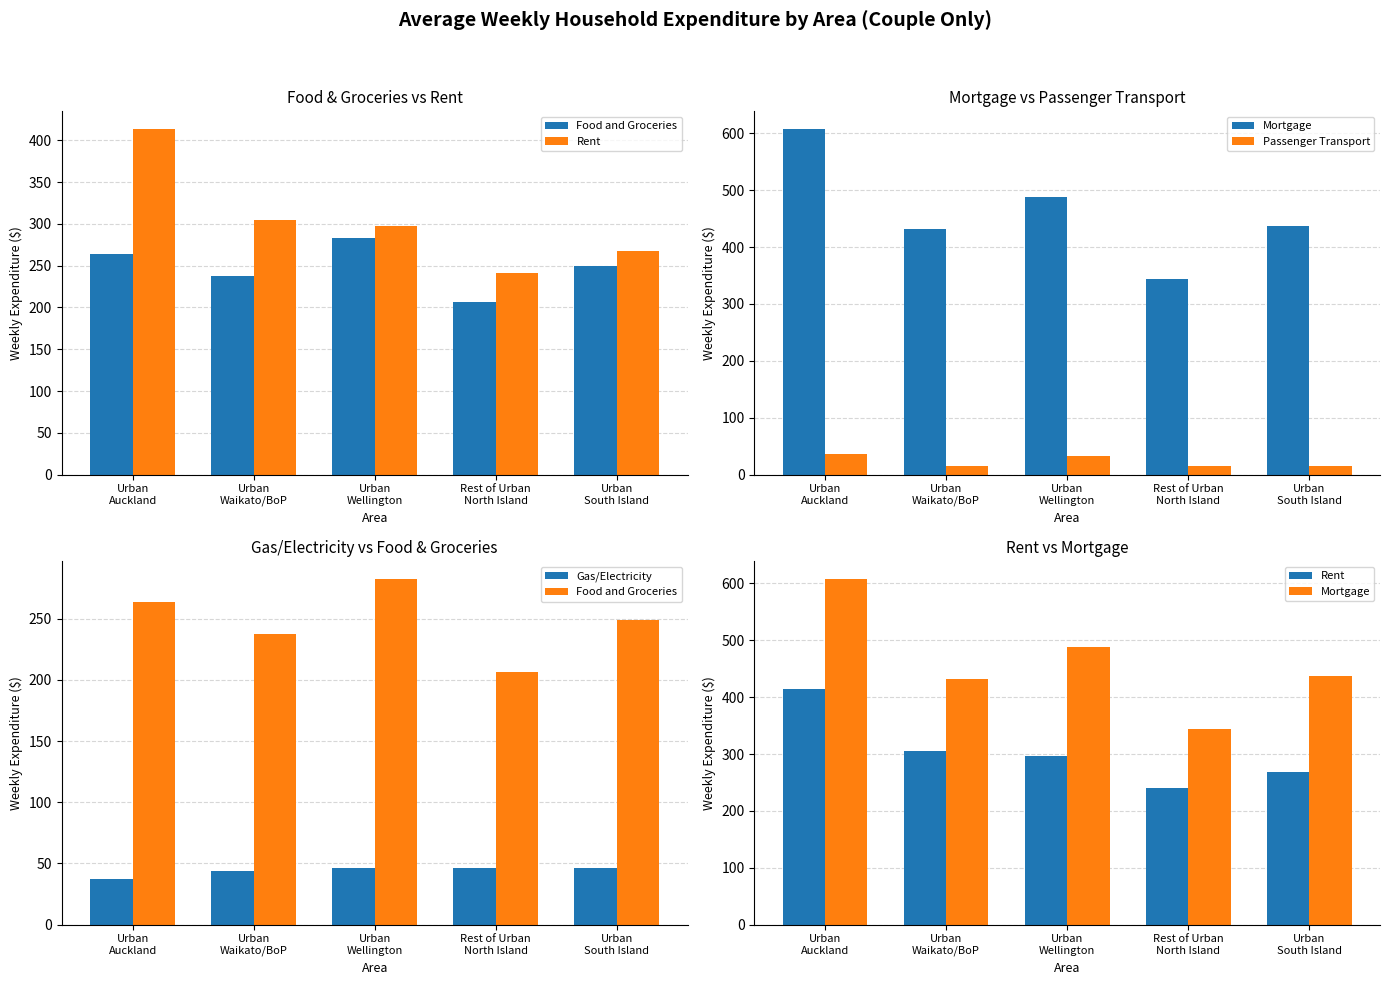

What is the minimum value for Gas/Electricity?

37.2